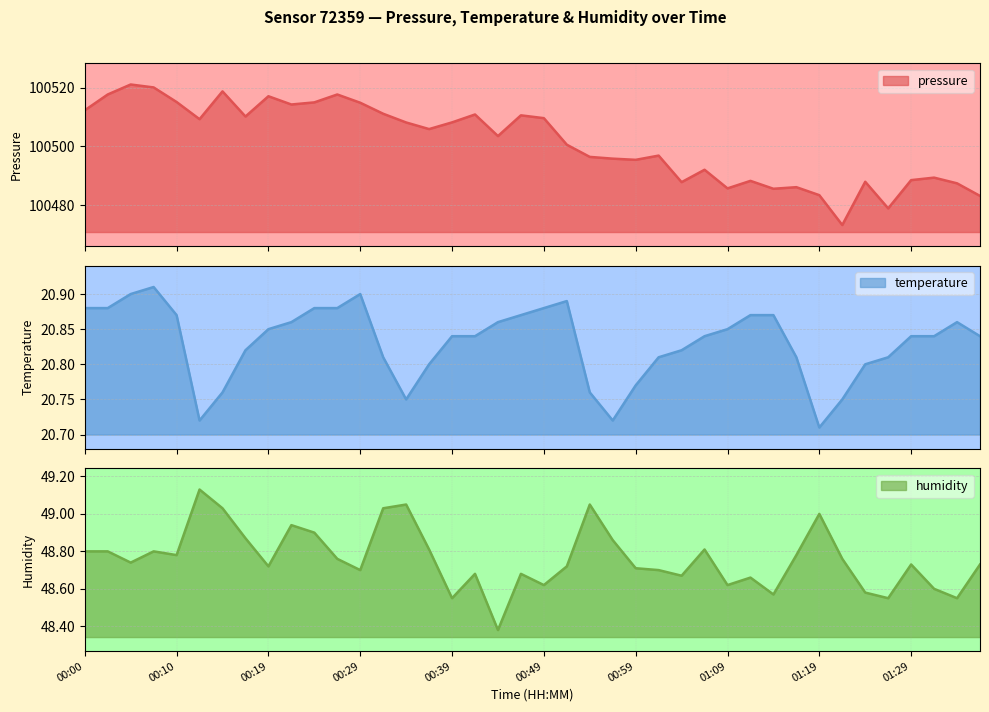

What is the label of the 27th point from the left?

01:04